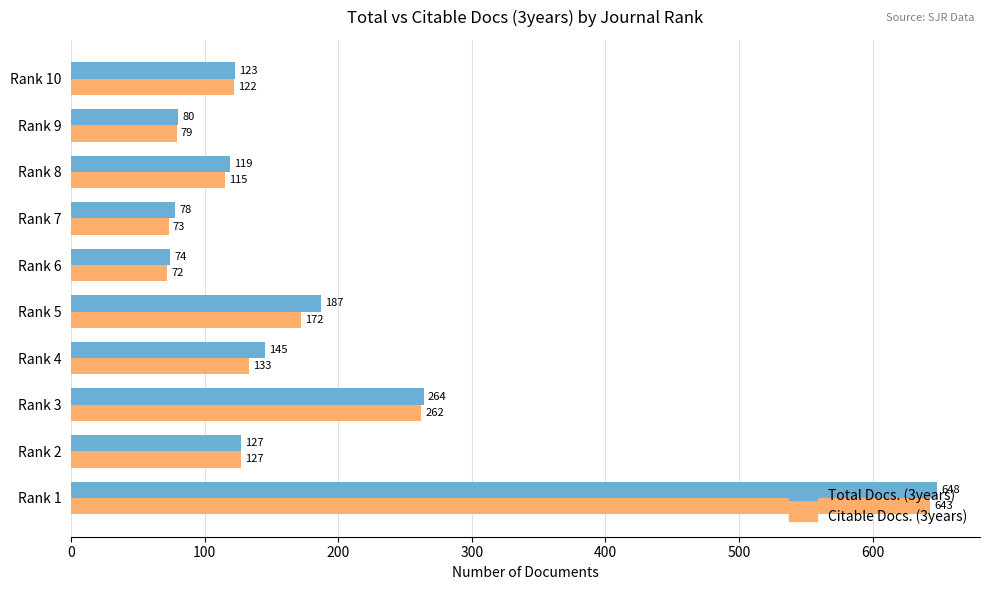

List the series in order of their overall mean, lowest first.

Citable Docs. (3years), Total Docs. (3years)